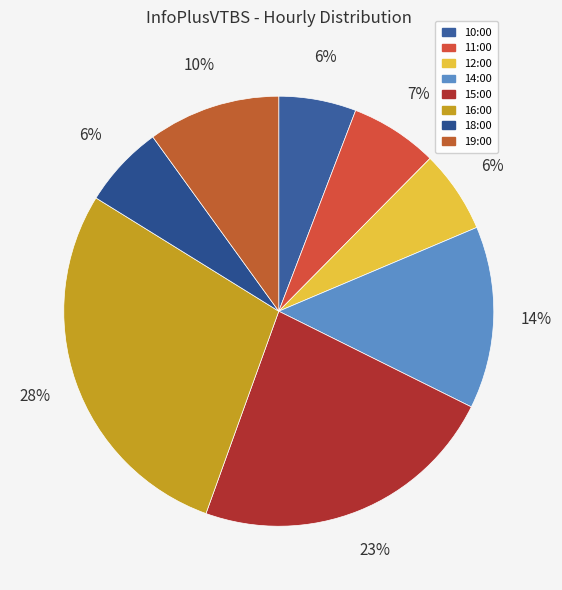

How many slices are in this pie chart?

8